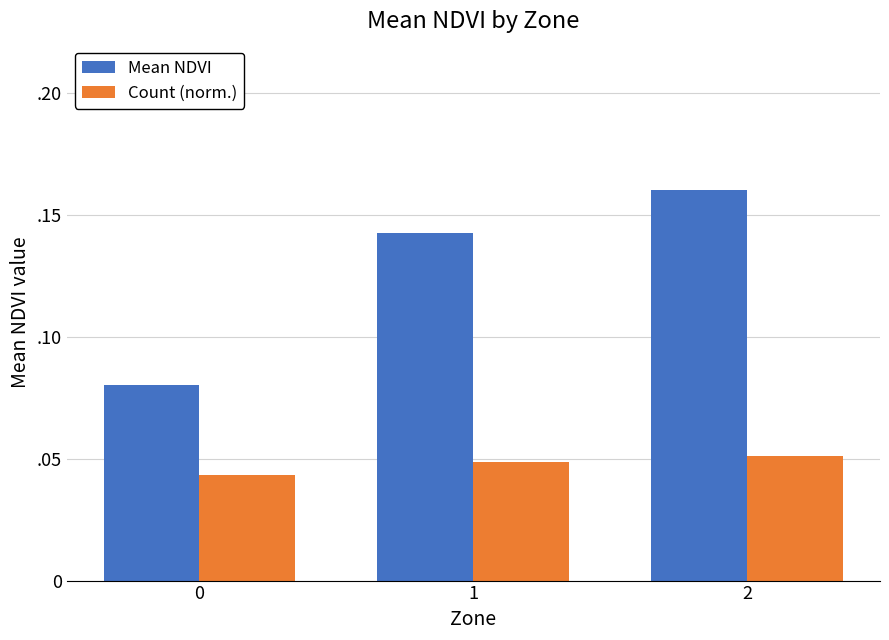

Is the value of Count (norm.) at 0 greater than the value of Mean NDVI at 2?

No